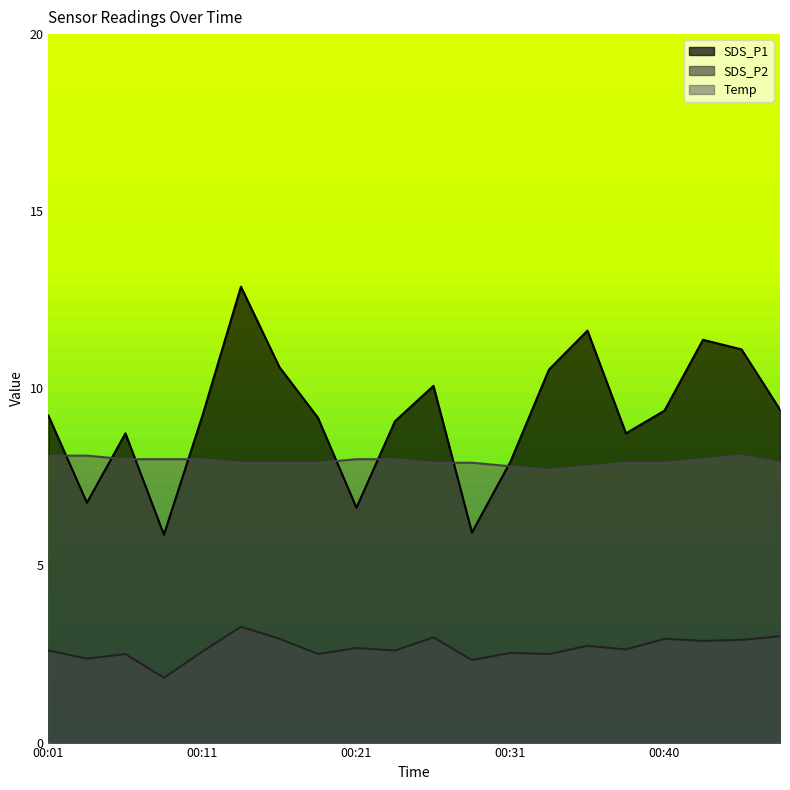

Reading left to right, list all the values displayed in this chart.

SDS_P1: 00:01=9.2	00:04=6.8	00:06=8.7	00:09=5.9	00:11=9.2	00:13=12.9	00:16=10.6	00:18=9.2	00:21=6.6	00:23=9.1	00:26=10.1	00:28=5.9	00:31=7.9	00:33=10.5	00:35=11.6	00:38=8.7	00:40=9.4	00:43=11.4	00:45=11.1	00:48=9.4
SDS_P2: 00:01=2.6	00:04=2.4	00:06=2.5	00:09=1.8	00:11=2.6	00:13=3.3	00:16=2.9	00:18=2.5	00:21=2.7	00:23=2.6	00:26=3.0	00:28=2.3	00:31=2.5	00:33=2.5	00:35=2.7	00:38=2.6	00:40=2.9	00:43=2.9	00:45=2.9	00:48=3.0
Temp: 00:01=8.1	00:04=8.1	00:06=8.0	00:09=8.0	00:11=8.0	00:13=7.9	00:16=7.9	00:18=7.9	00:21=8.0	00:23=8.0	00:26=7.9	00:28=7.9	00:31=7.8	00:33=7.7	00:35=7.8	00:38=7.9	00:40=7.9	00:43=8.0	00:45=8.1	00:48=7.9